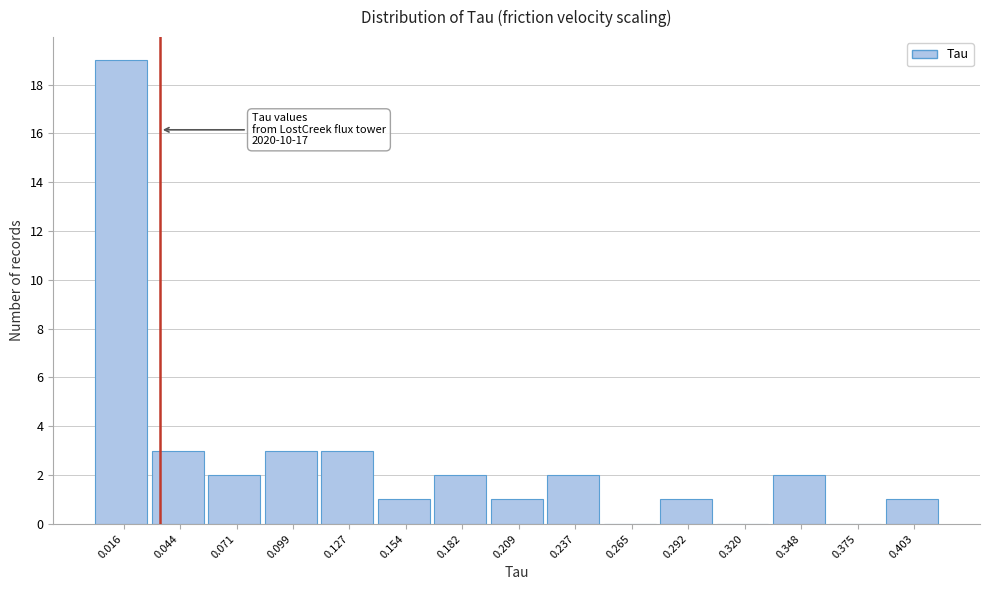

Which range on the x-axis has the tallest bar?

0.000 to 0.030